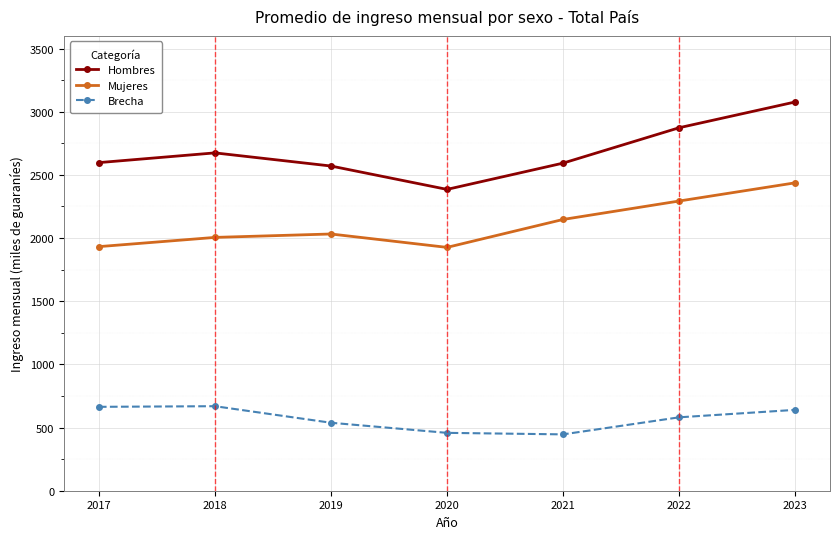

Between 2017 and 2022, which series saw the biggest shift?

Mujeres